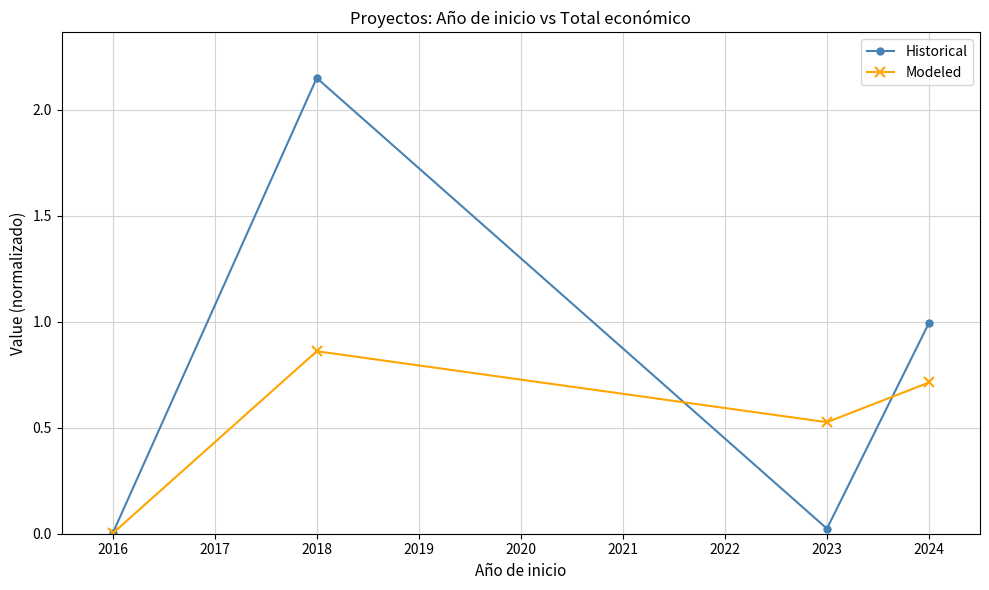

Where is the first local minimum for Modeled?

2023